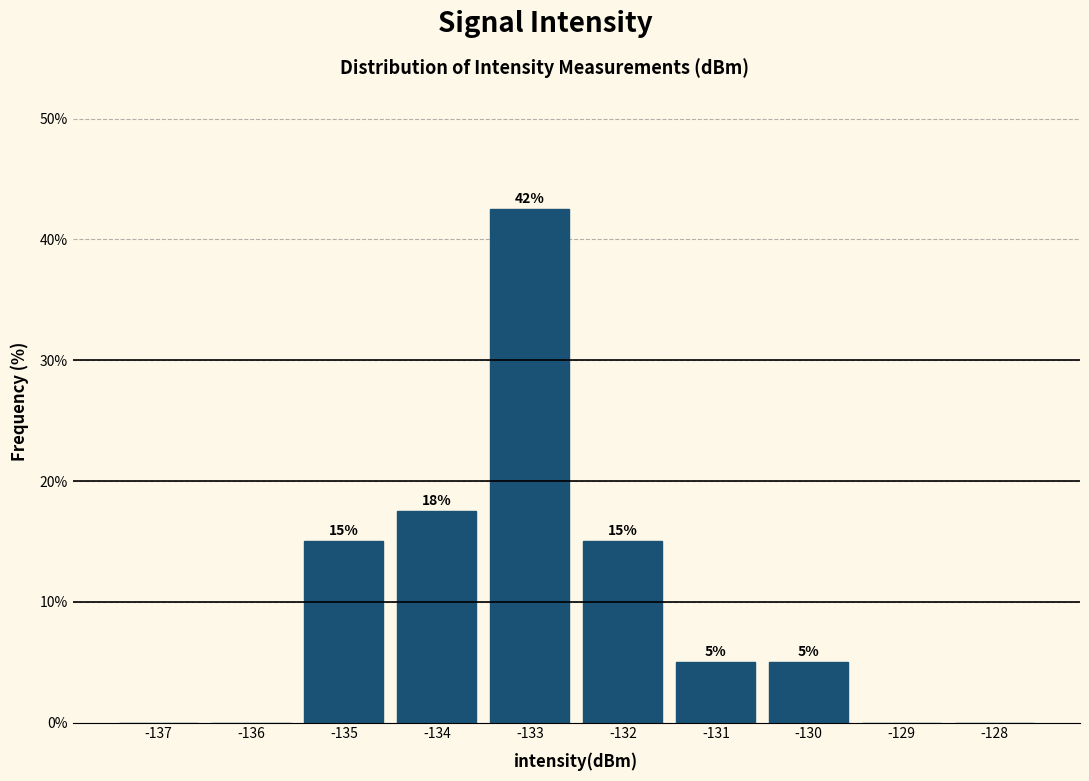

Between -128 and -134, which is larger?

-134